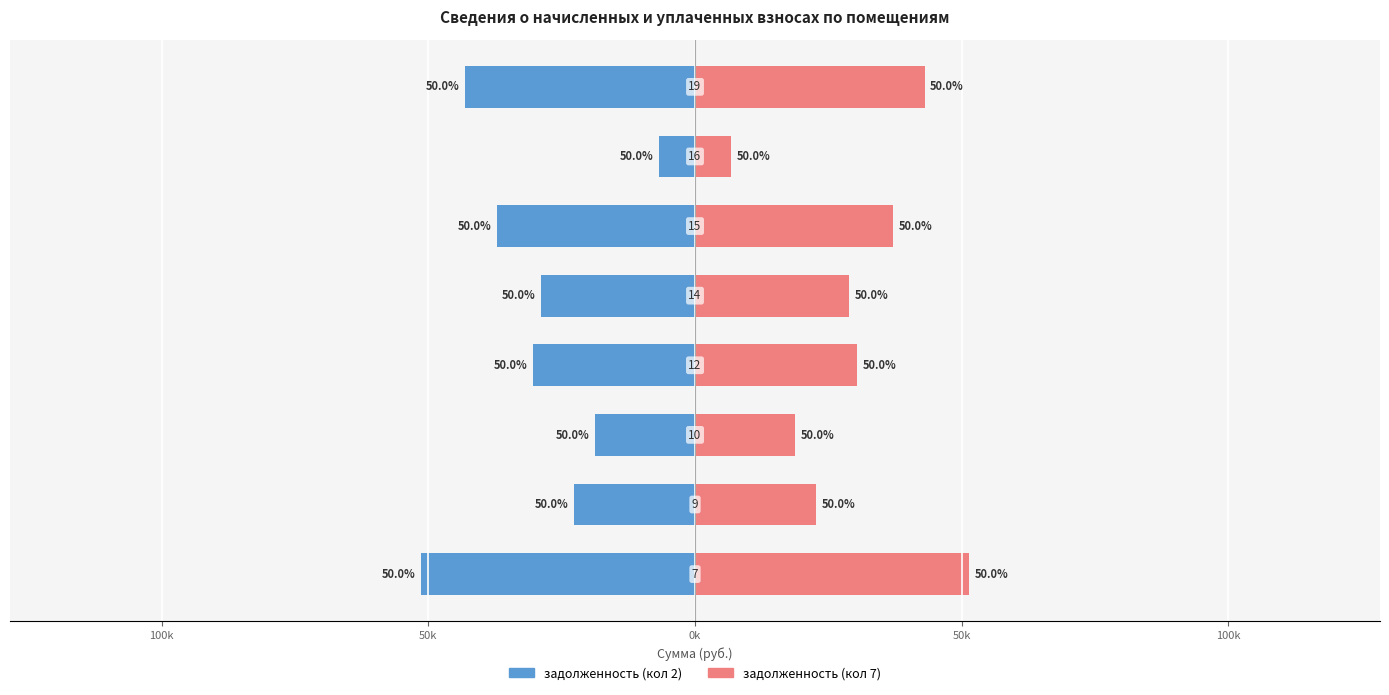

Reading right to left, transcribe all the data shown in this chart.

задолженность (кол 2): -43025.9	-6719.0	-37169.0	-28834.0	-30411.0	-18771.2	-22696.6	-51360.5
задолженность (кол 7): 43025.9	6719.0	37169.0	28834.0	30411.0	18771.2	22696.6	51360.5